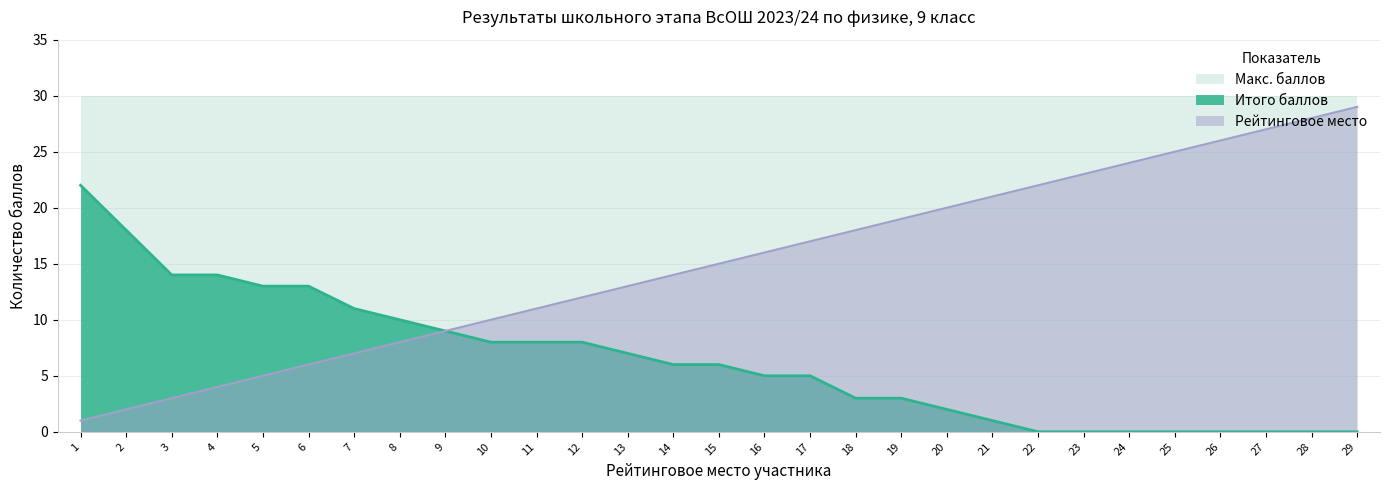

Does the chart have visible grid lines?

Yes